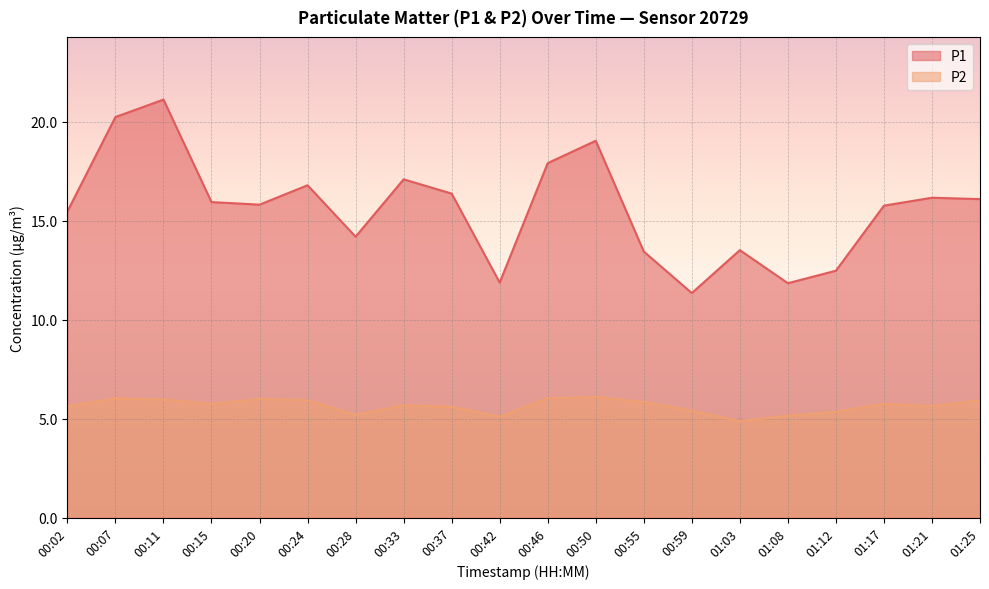

True or false: P1 and P2 intersect in this chart.

False